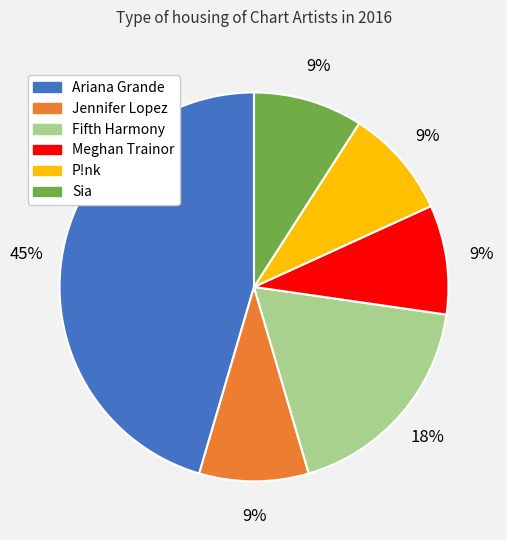

Combined, do Meghan Trainor and P!nk account for over 50%?

No